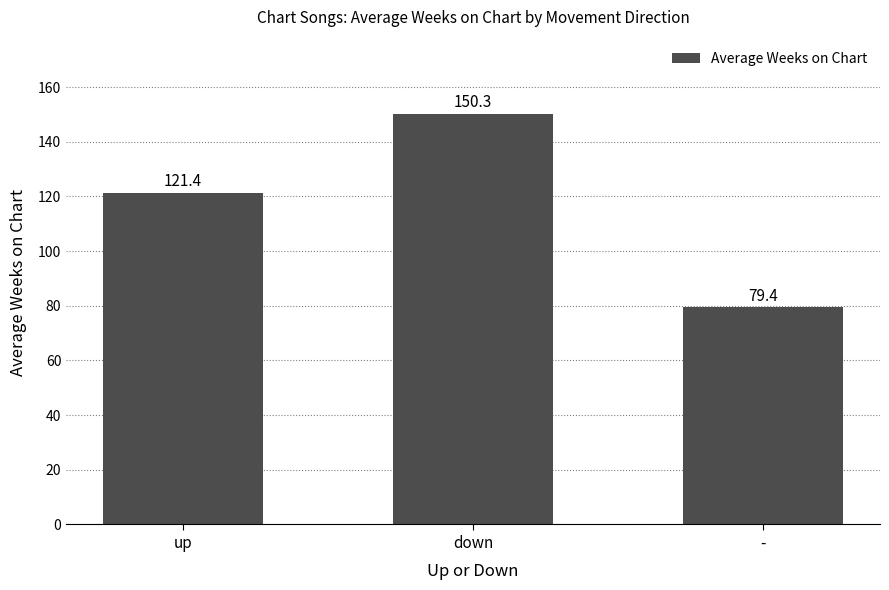

List the labels in order of value, smallest first.

-, up, down